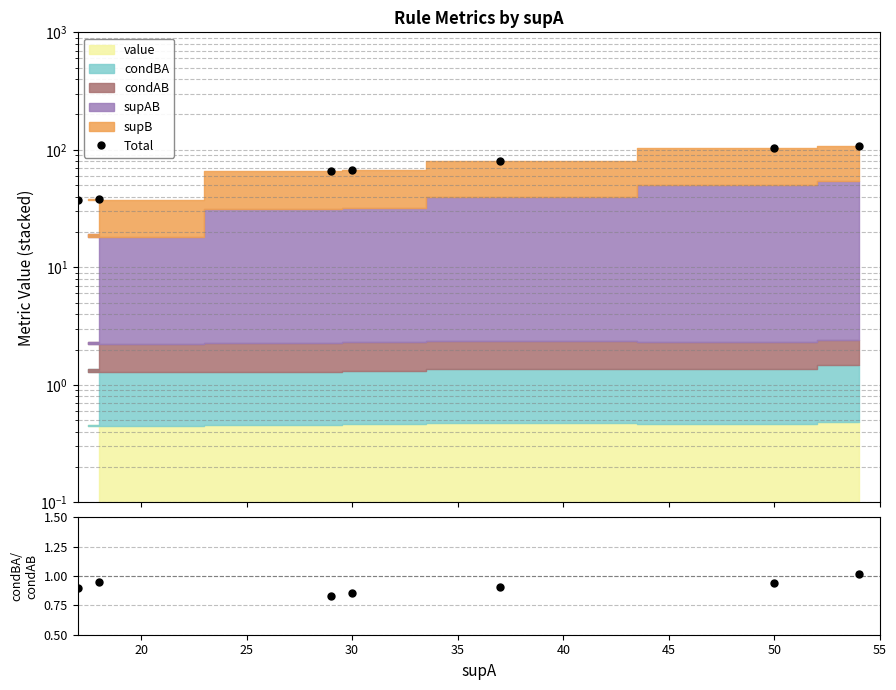

What is the sum of all Total values?

500.3